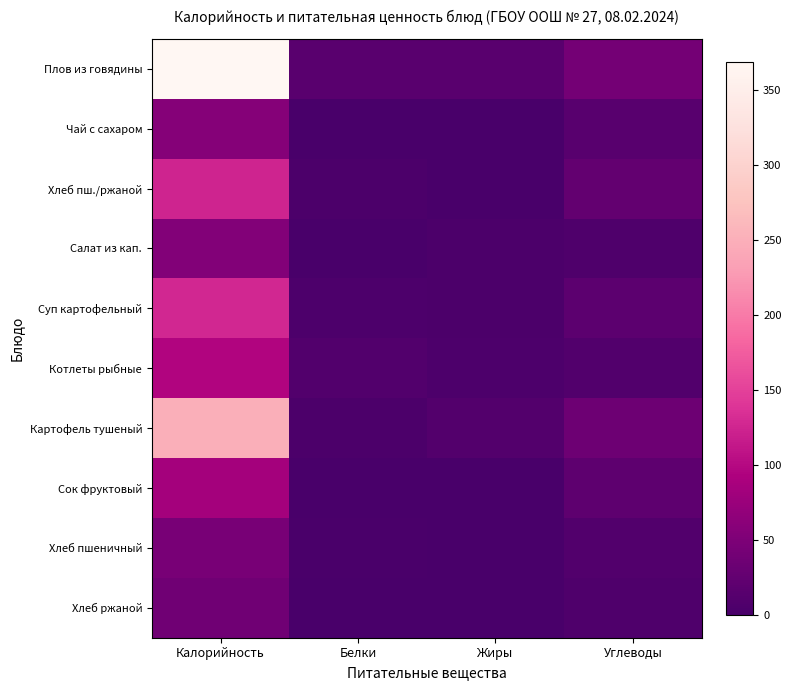

Reading left to right, transcribe all the data shown in this chart.

Плов из говядины: Калорийность=369	Белки=16	Жиры=16	Углеводы=41
Чай с сахаром: Калорийность=57	Белки=0	Жиры=0	Углеводы=15
Хлеб пш./ржаной: Калорийность=125	Белки=4	Жиры=1	Углеводы=25
Салат из кап.: Калорийность=54	Белки=1	Жиры=3	Углеводы=6
Суп картофельный: Калорийность=128	Белки=5	Жиры=4	Углеводы=19
Котлеты рыбные: Калорийность=96	Белки=9	Жиры=5	Углеводы=9
Картофель тушеный: Калорийность=250	Белки=4	Жиры=11	Углеводы=35
Сок фруктовый: Калорийность=85	Белки=1	Жиры=0	Углеводы=21
Хлеб пшеничный: Калорийность=45	Белки=2	Жиры=0	Углеводы=10
Хлеб ржаной: Калорийность=38	Белки=1	Жиры=0	Углеводы=6